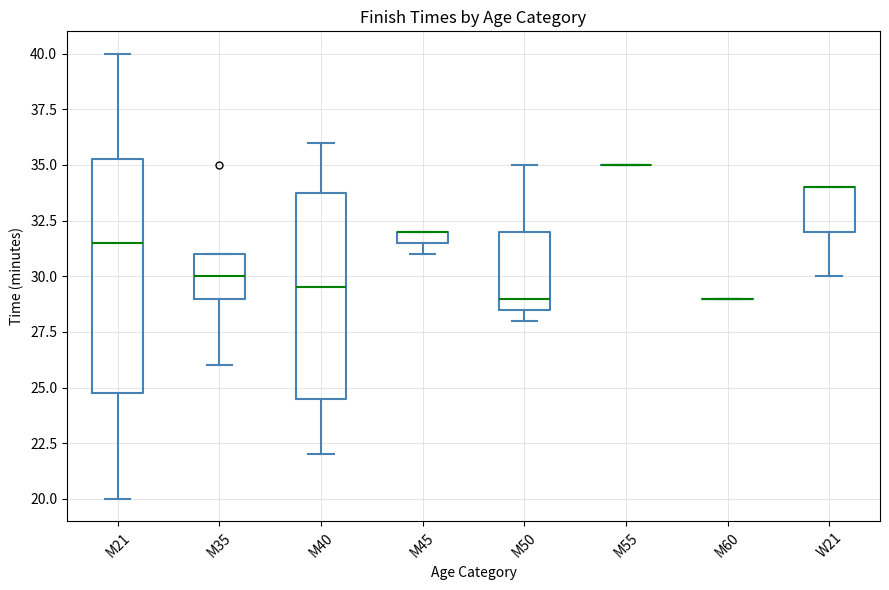

Which box is the tallest, from its lower edge to its upper edge?

M21